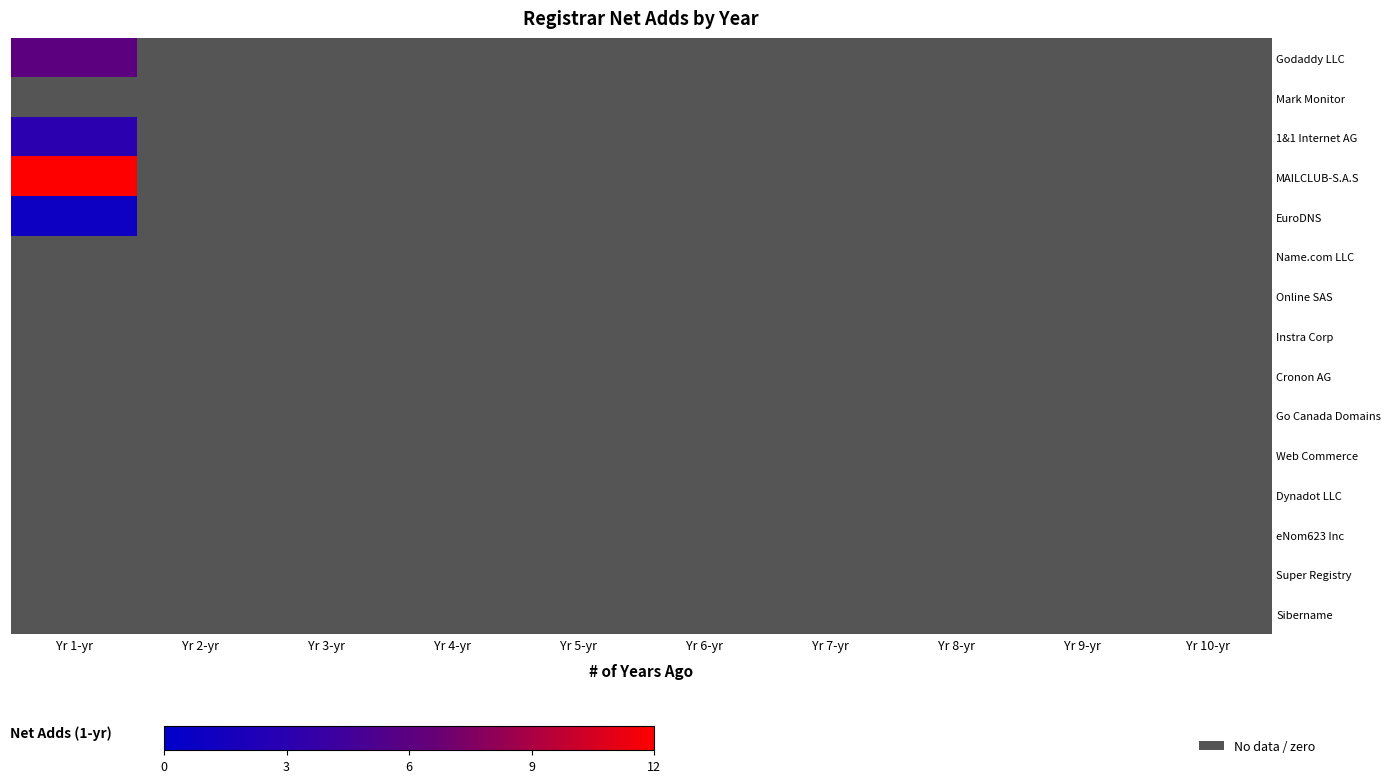

Which series has the largest total across all categories?

MAILCLUB-S.A.S